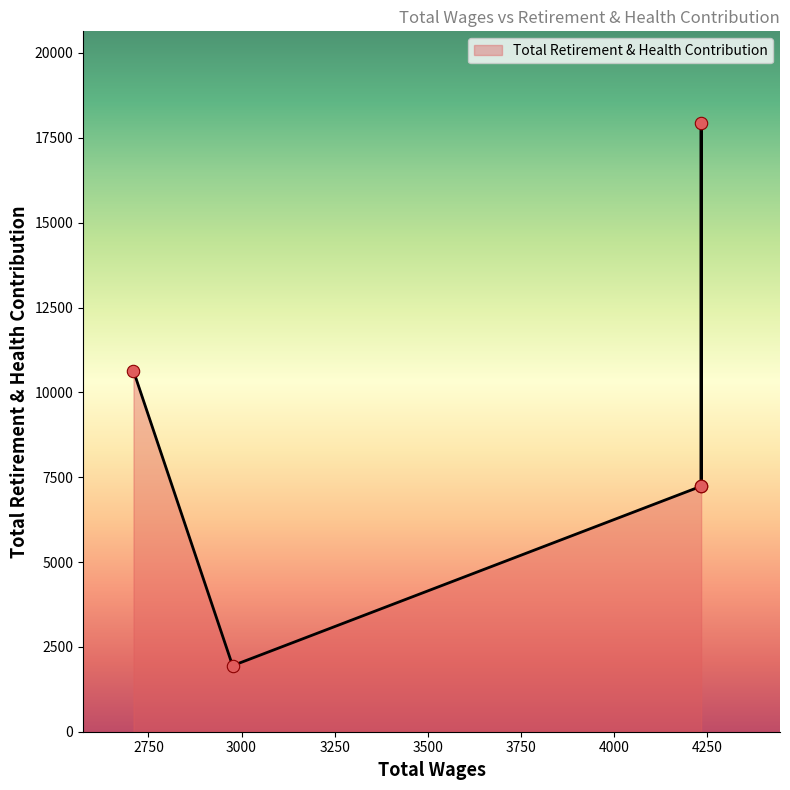

Approximately how many times larger is the value at 4234.0 compared to 2976.0?

3.7